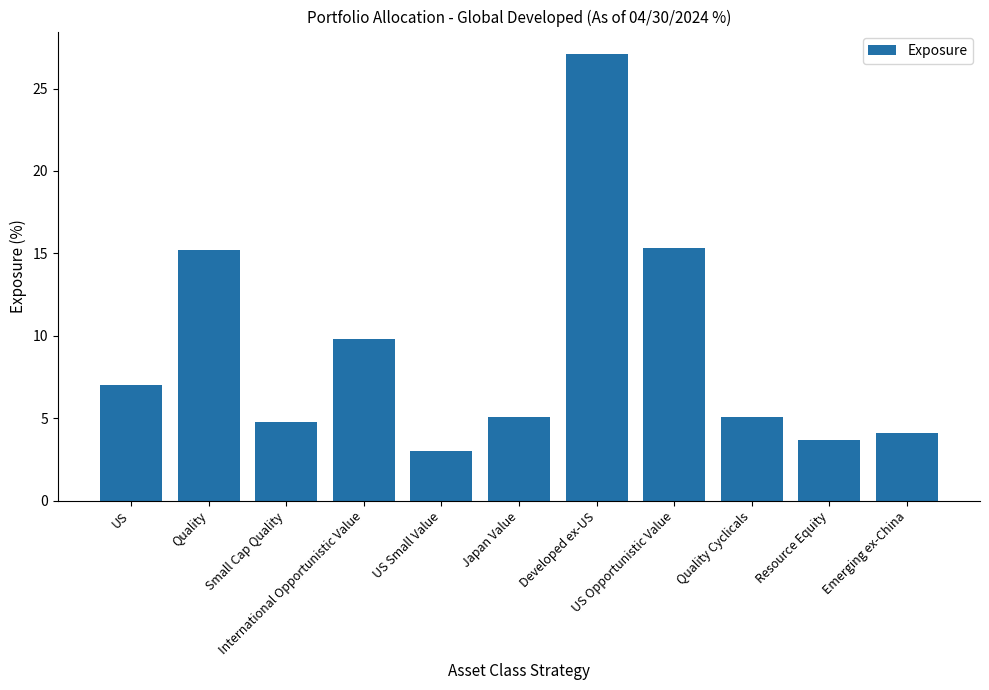

The chart shows a value of 2.4 at Quality Cyclicals. True or false?

False